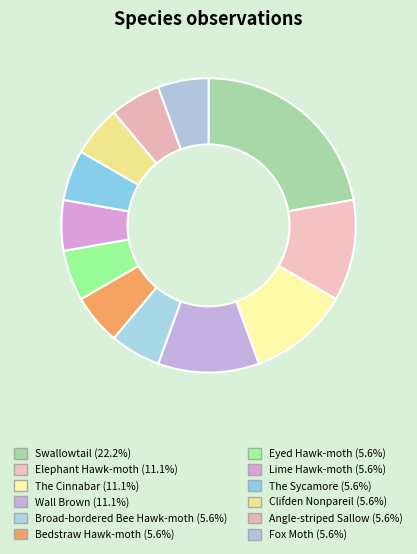

To the nearest percent, what is the difference between the largest and smallest slice percentages?

17%